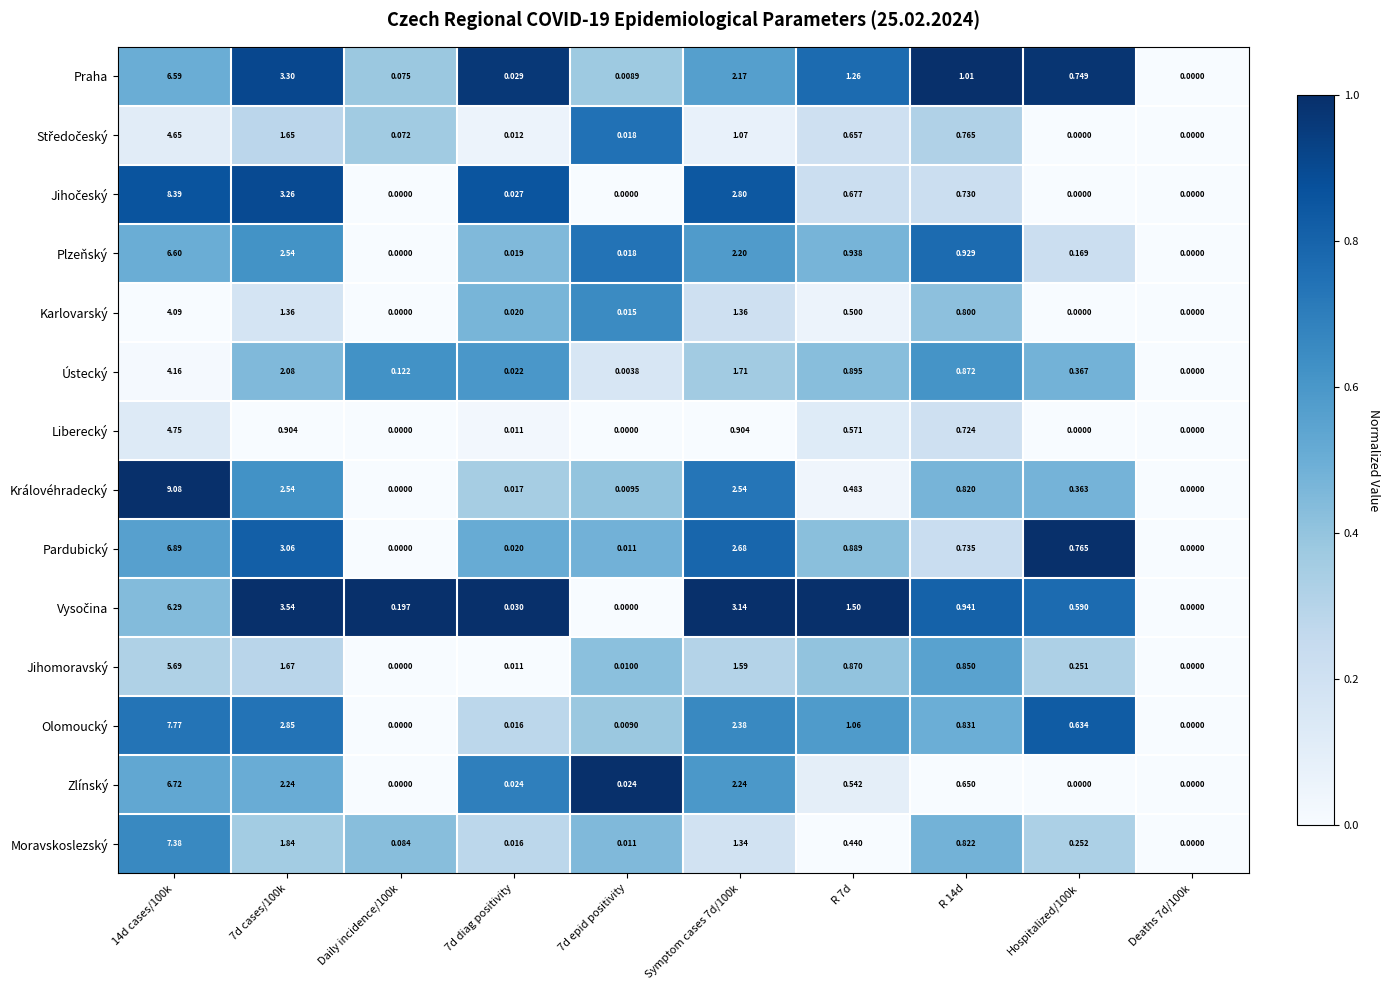

Which series has the largest range (max minus min)?

Královéhradecký